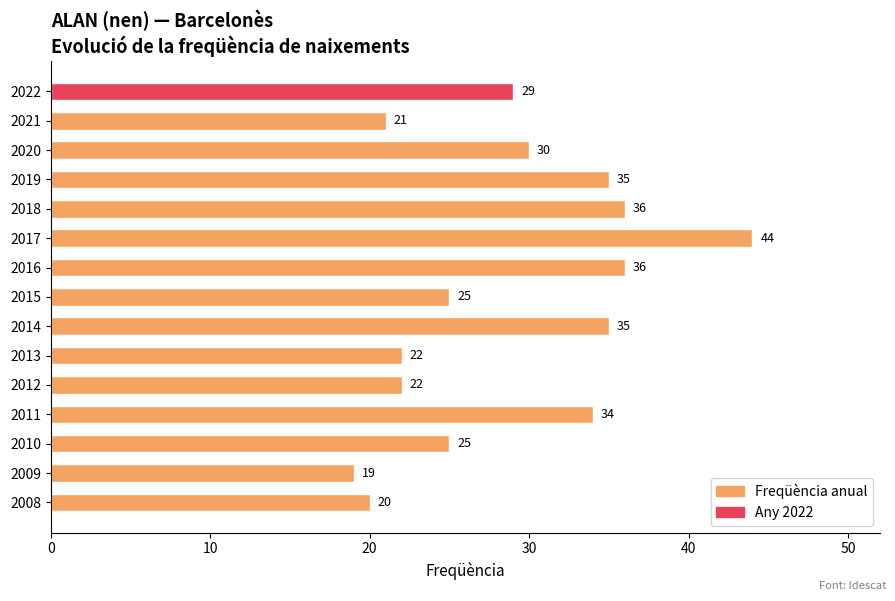

The chart shows a value of 12 at 2014. True or false?

False